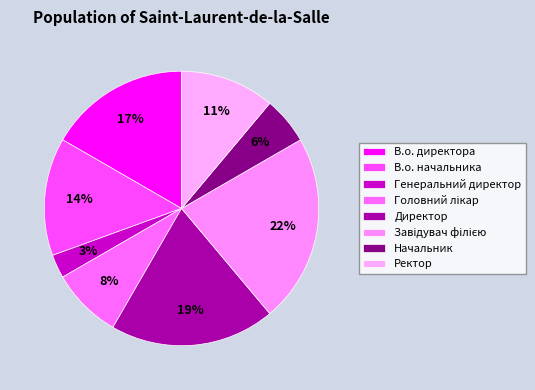

Is there any slice that represents more than half of the pie?

No